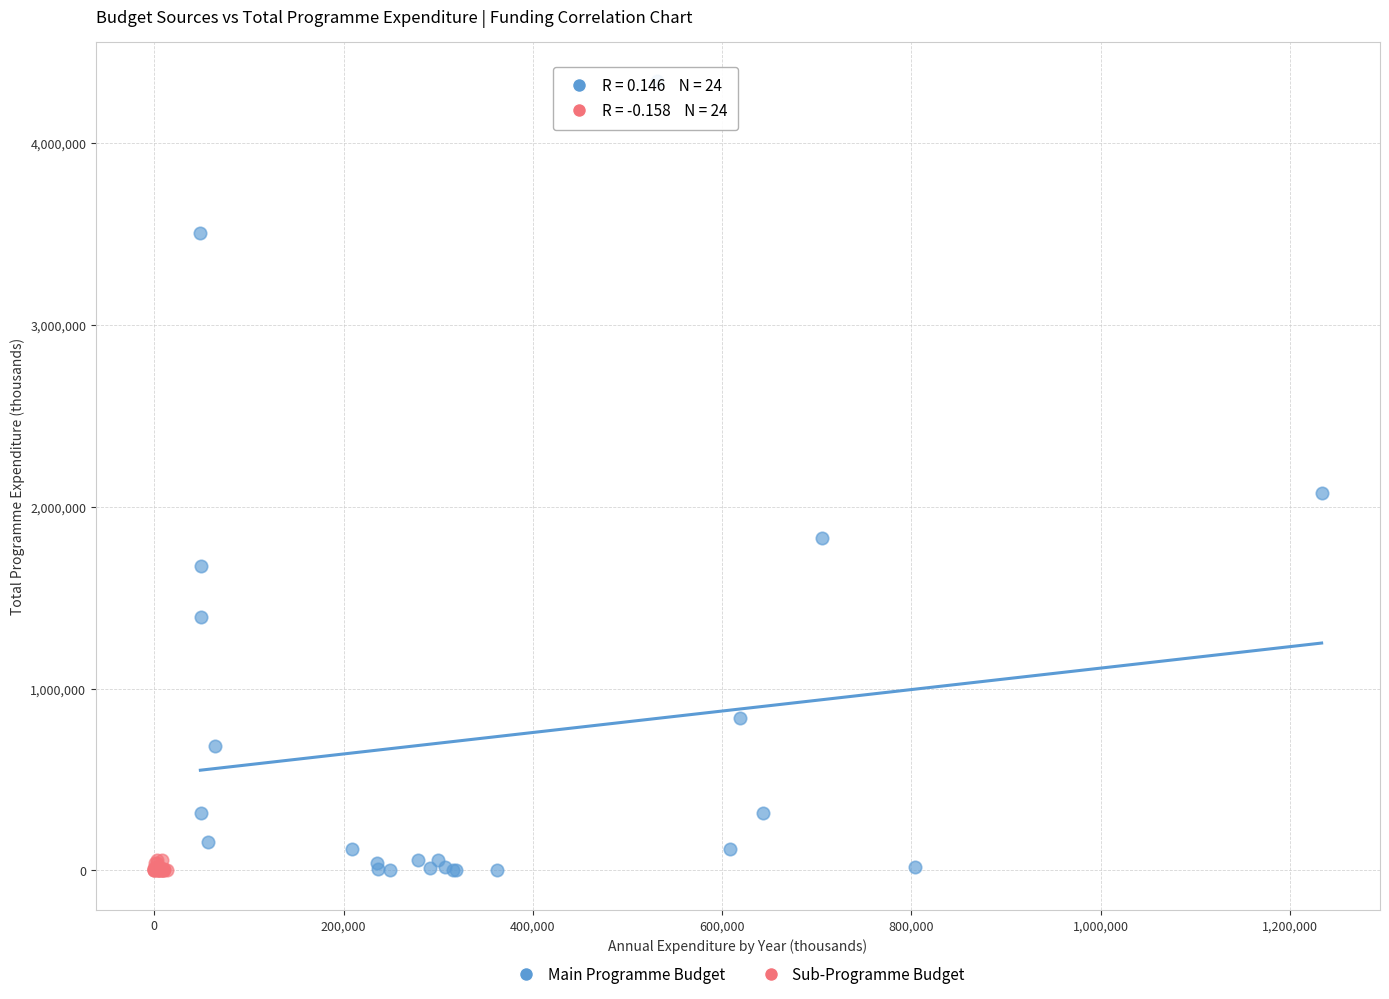

Which series contains the highest Y value?

Main Programme Budget